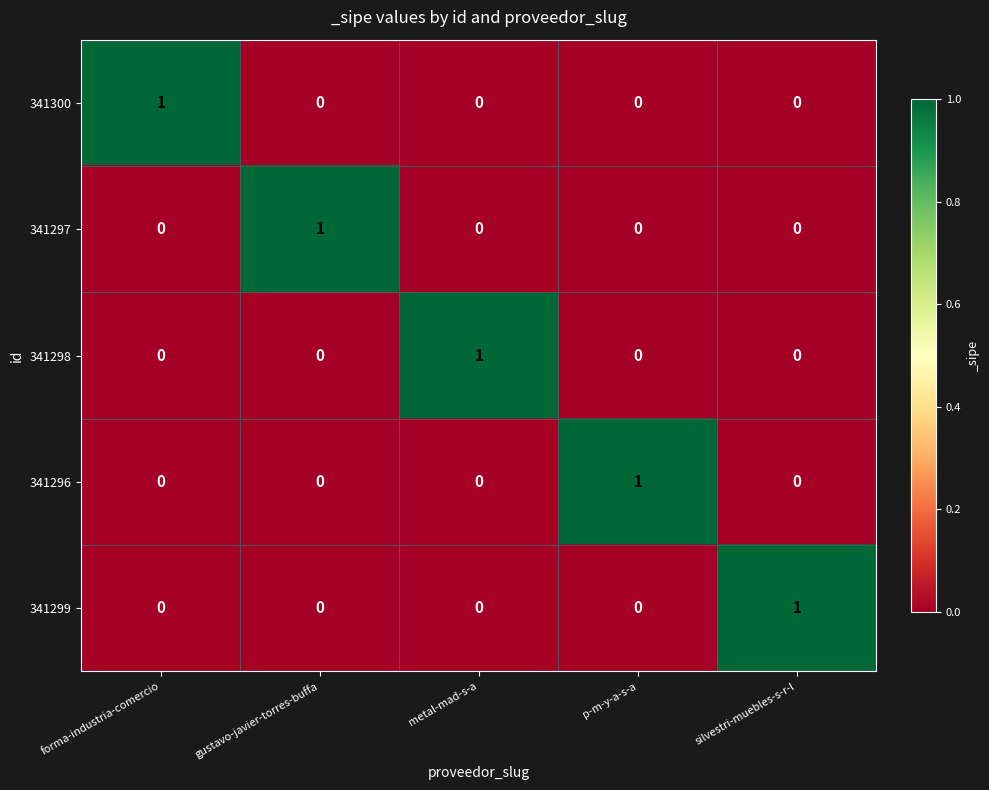

The 341300 series shows 0 at forma-industria-comercio. True or false?

False